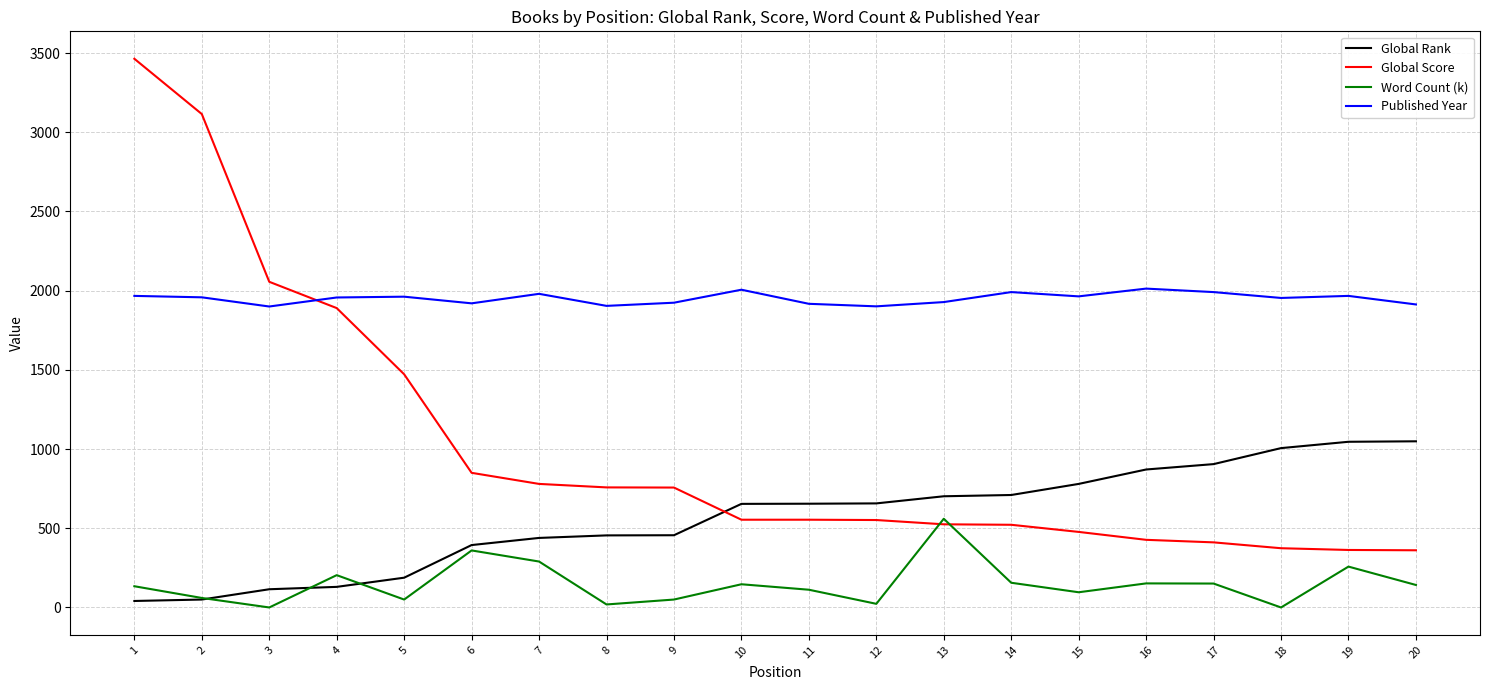

How many times do Global Score and Published Year cross each other?

1